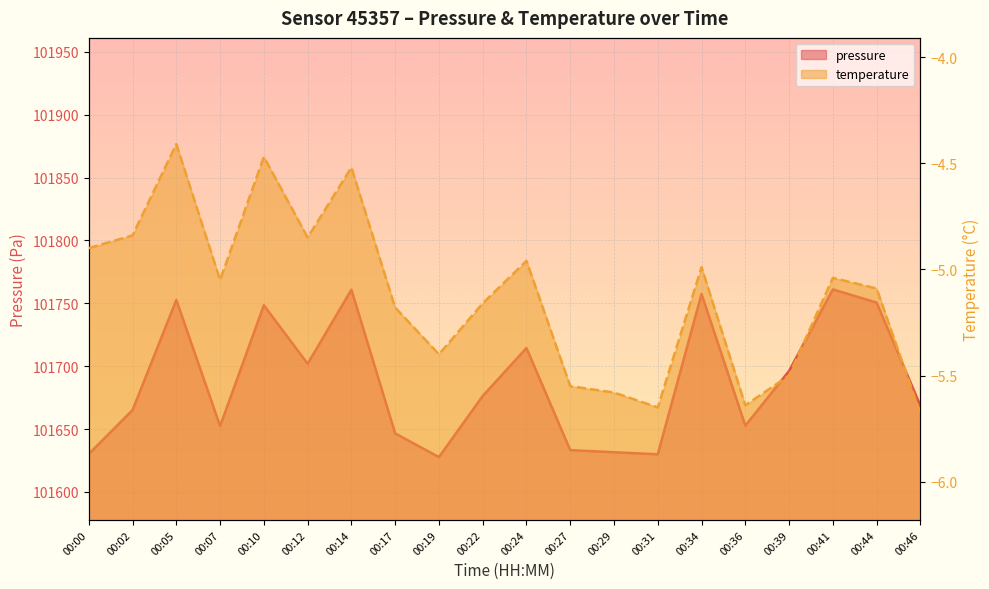

True or false: temperature has more than 2 interior local peaks.

True